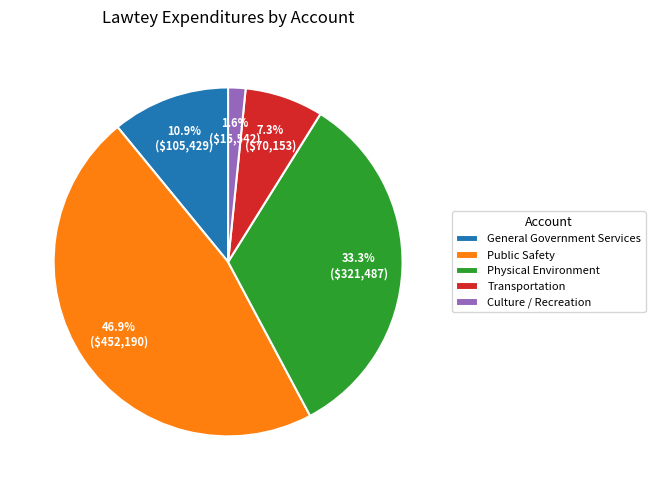

Between Culture / Recreation and Physical Environment, which is larger?

Physical Environment